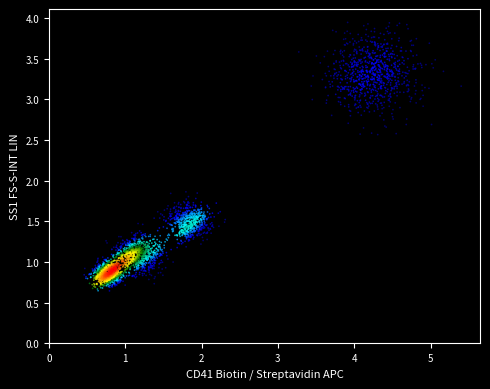

What is the range of X values (max minus min)?

4.9